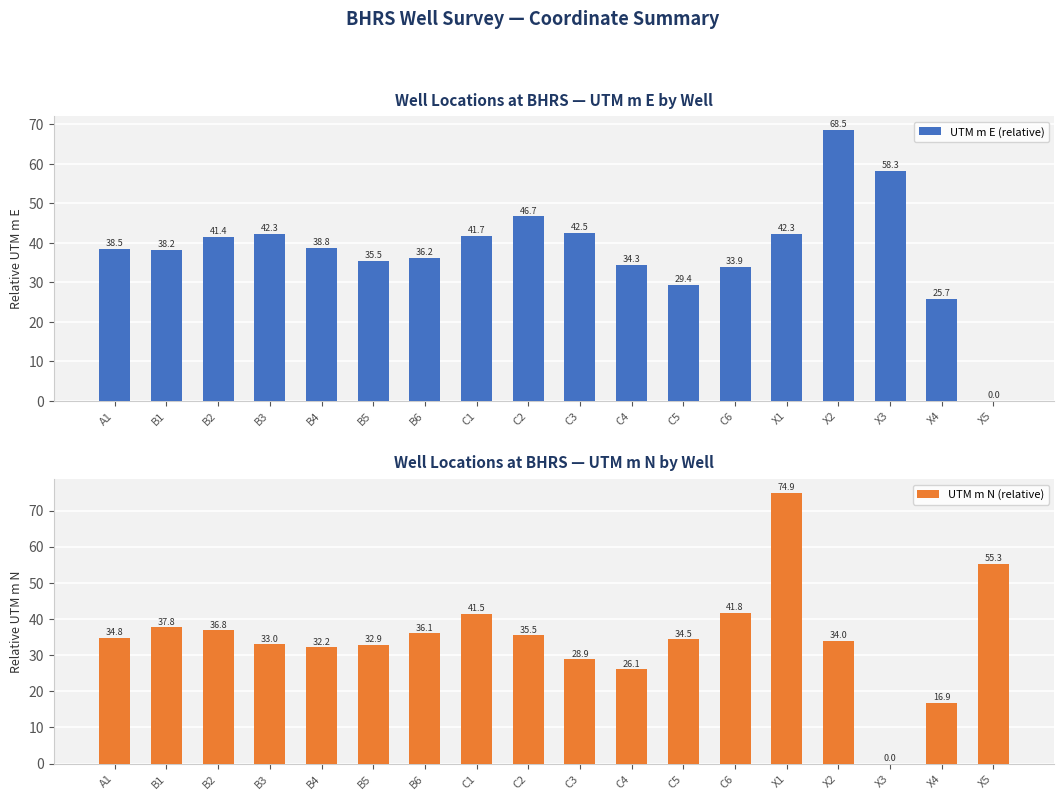

What is the total value across all series at B6?

72.3